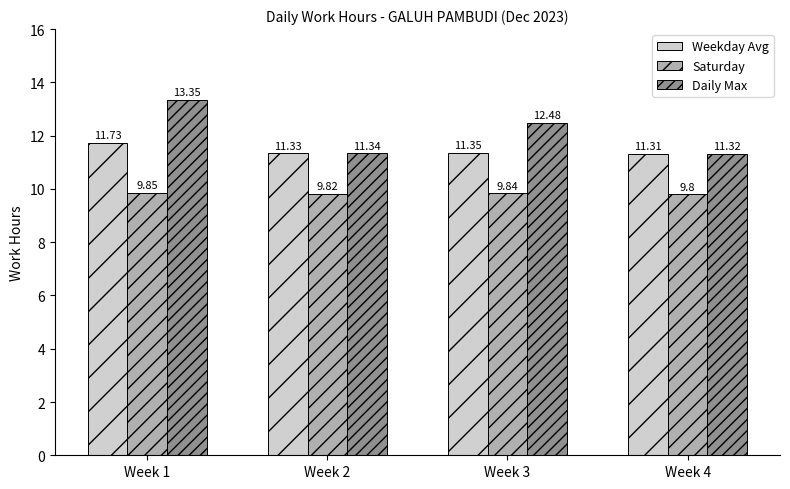

How many series are shown in this chart?

3